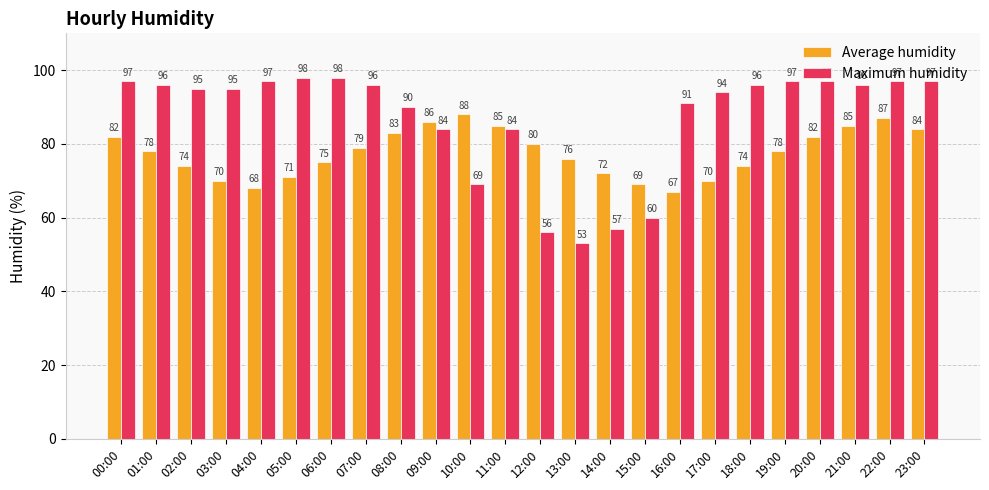

What is the average value of the Maximum humidity series?

87